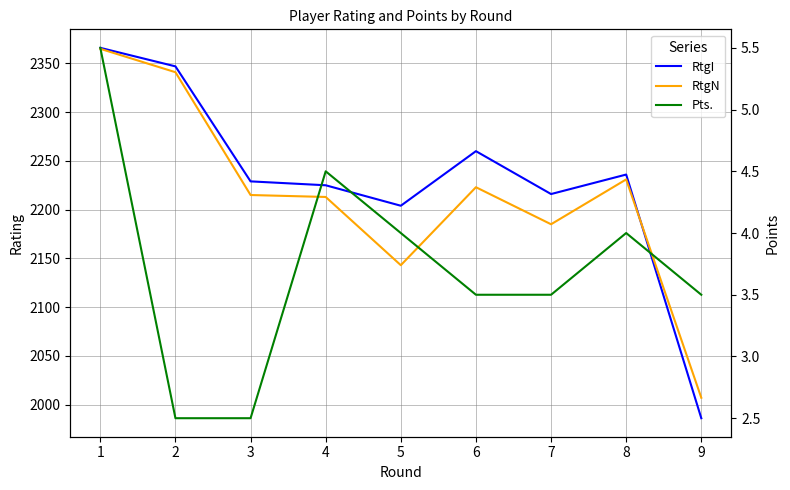

What is the lowest value of the Pts. series?

2.5